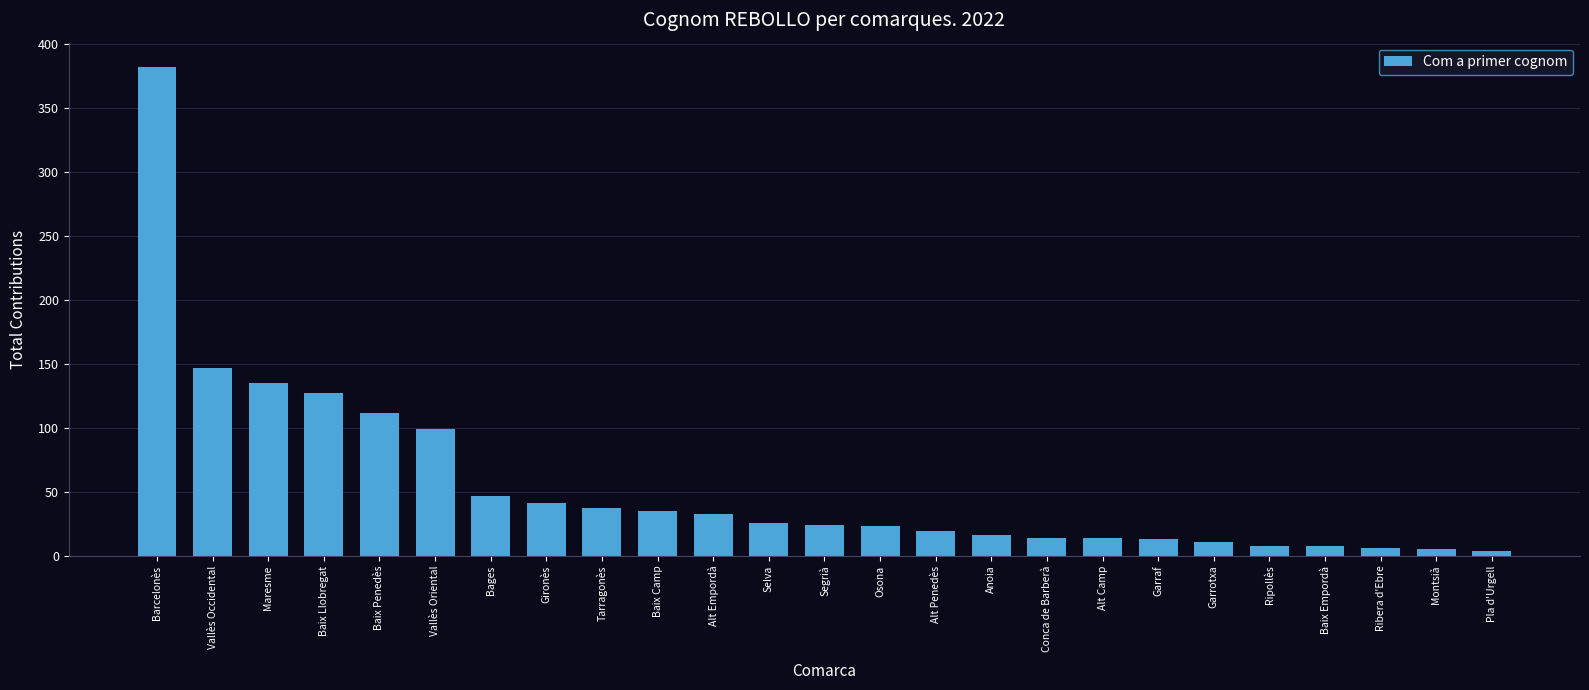

Does the chart contain stacked bars?

No